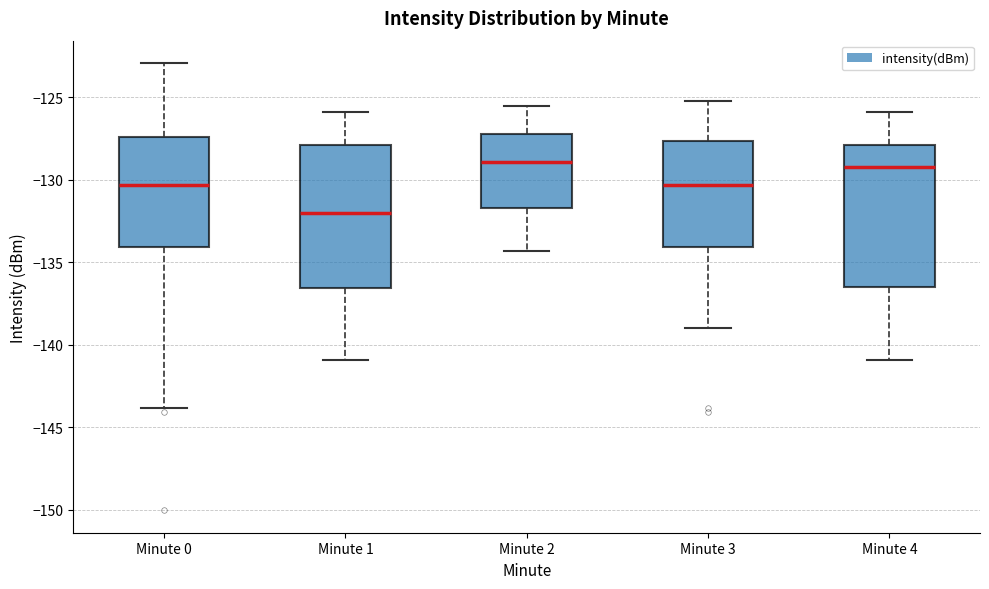

Where is the lower edge of the box for Minute 4 on the y-axis? The values are not printed on the chart, so give them approximately, as read against the axis.

-136.5